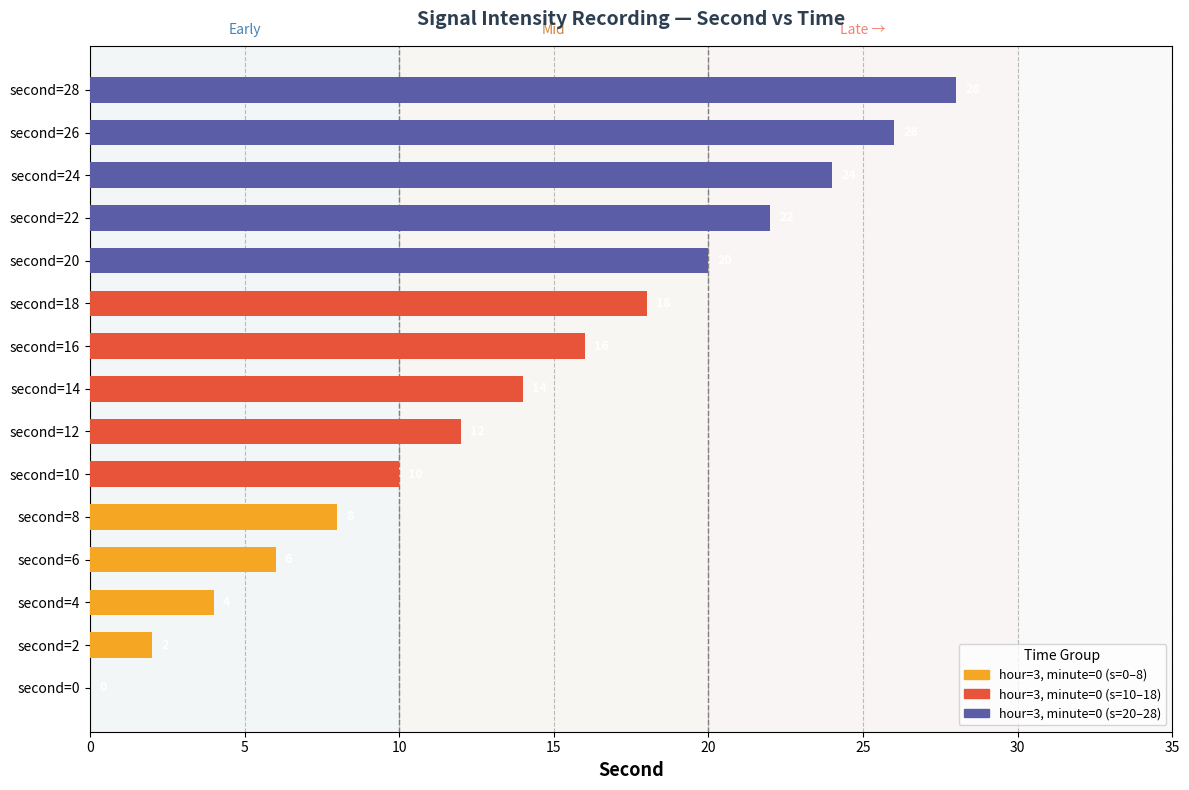

How many values exceed 14?

7